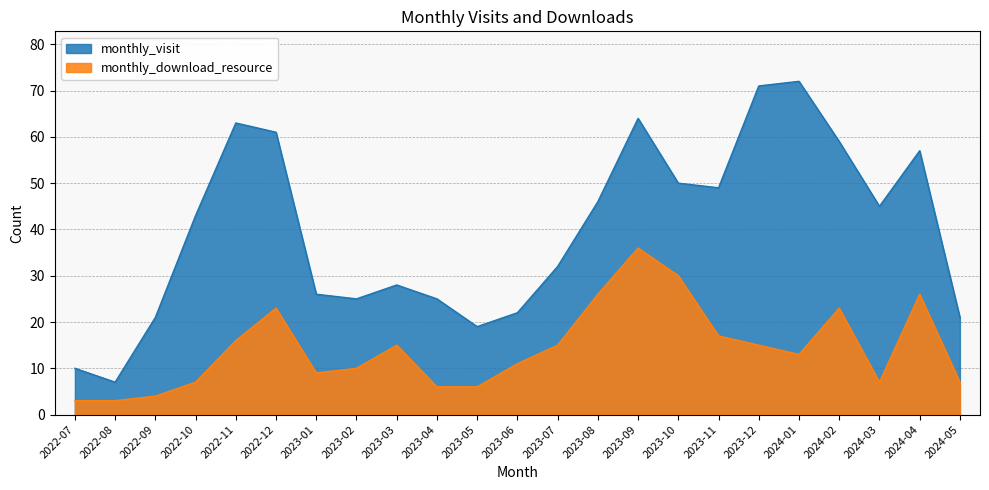

What are all the series names shown in the legend?

monthly_visit, monthly_download_resource